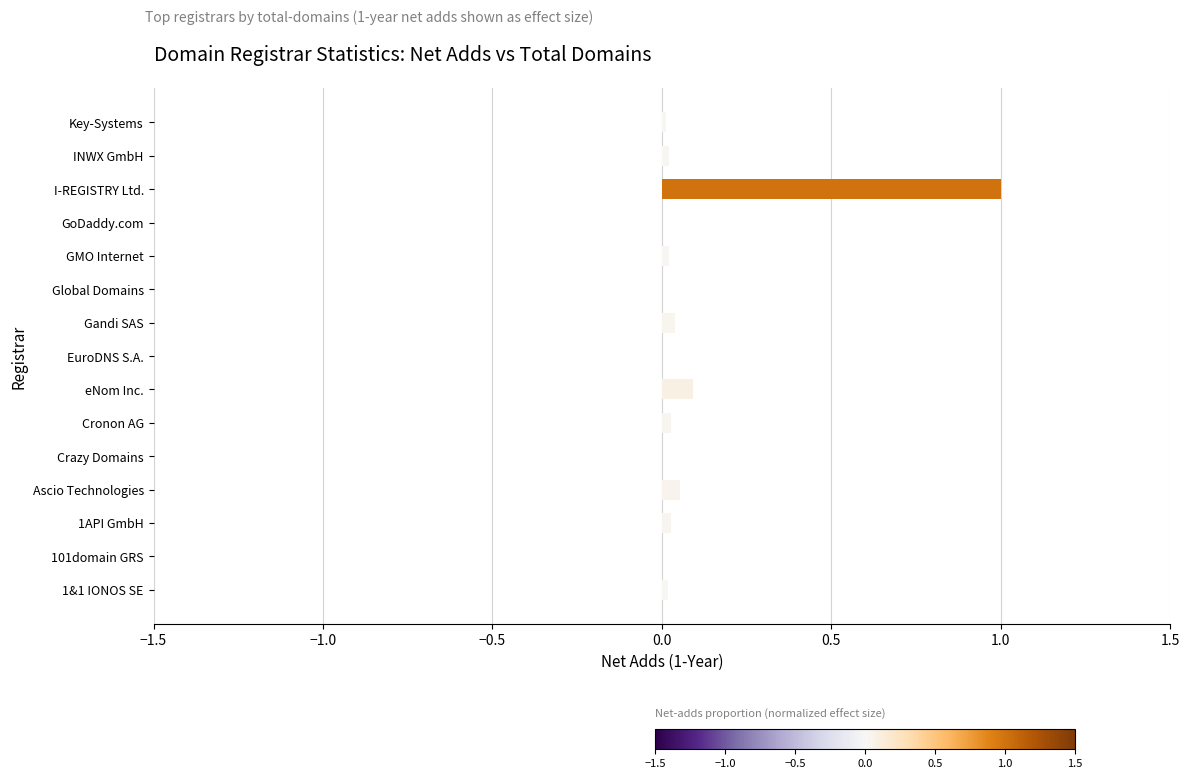

True or false: the data shows 0.0 at INWX GmbH.

True